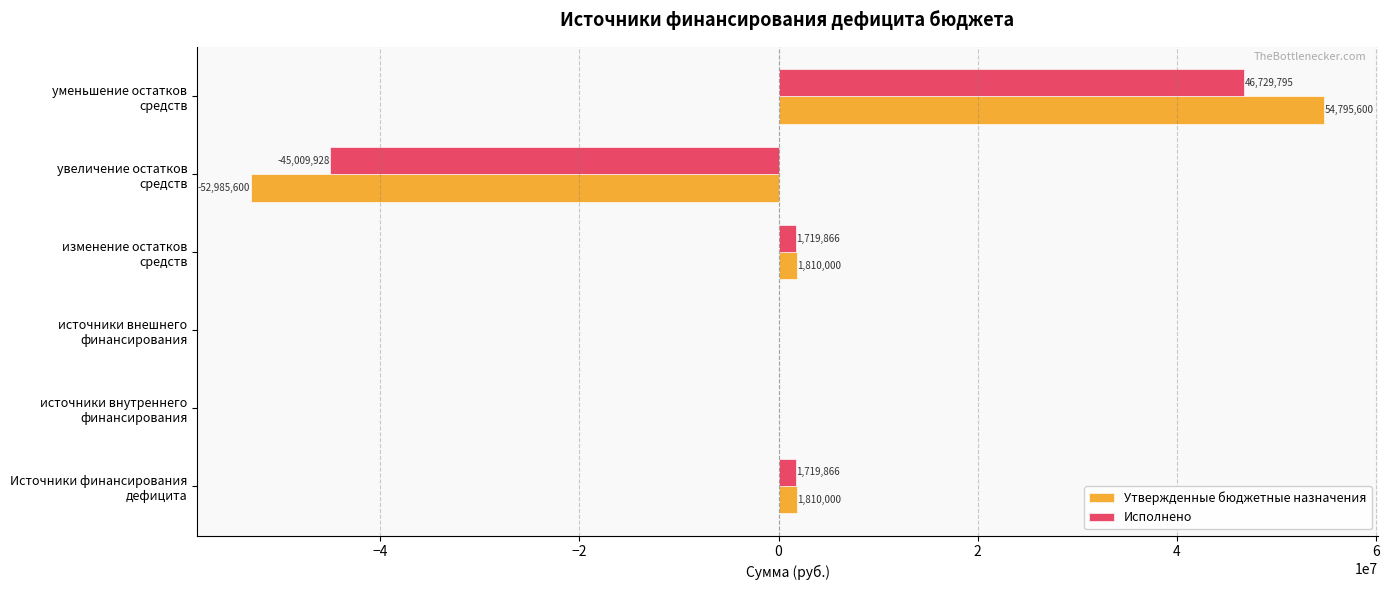

How many data points in Исполнено are above 1719866?

3